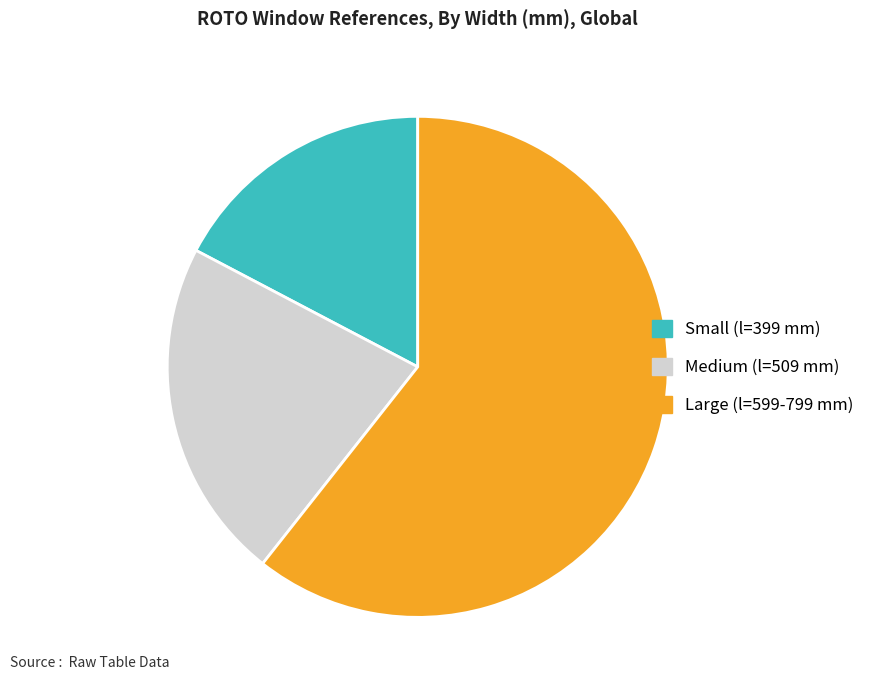

Combined, do Large (l=599-799 mm) and Medium (l=509 mm) account for over 50%?

Yes